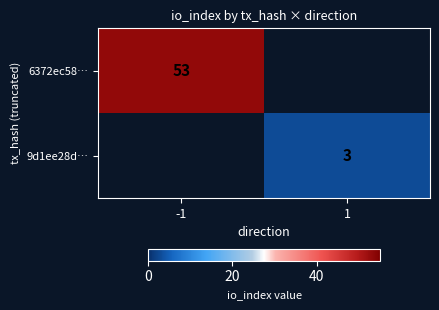

Is it true that 6372ec58… equals 83.6 at -1?

False